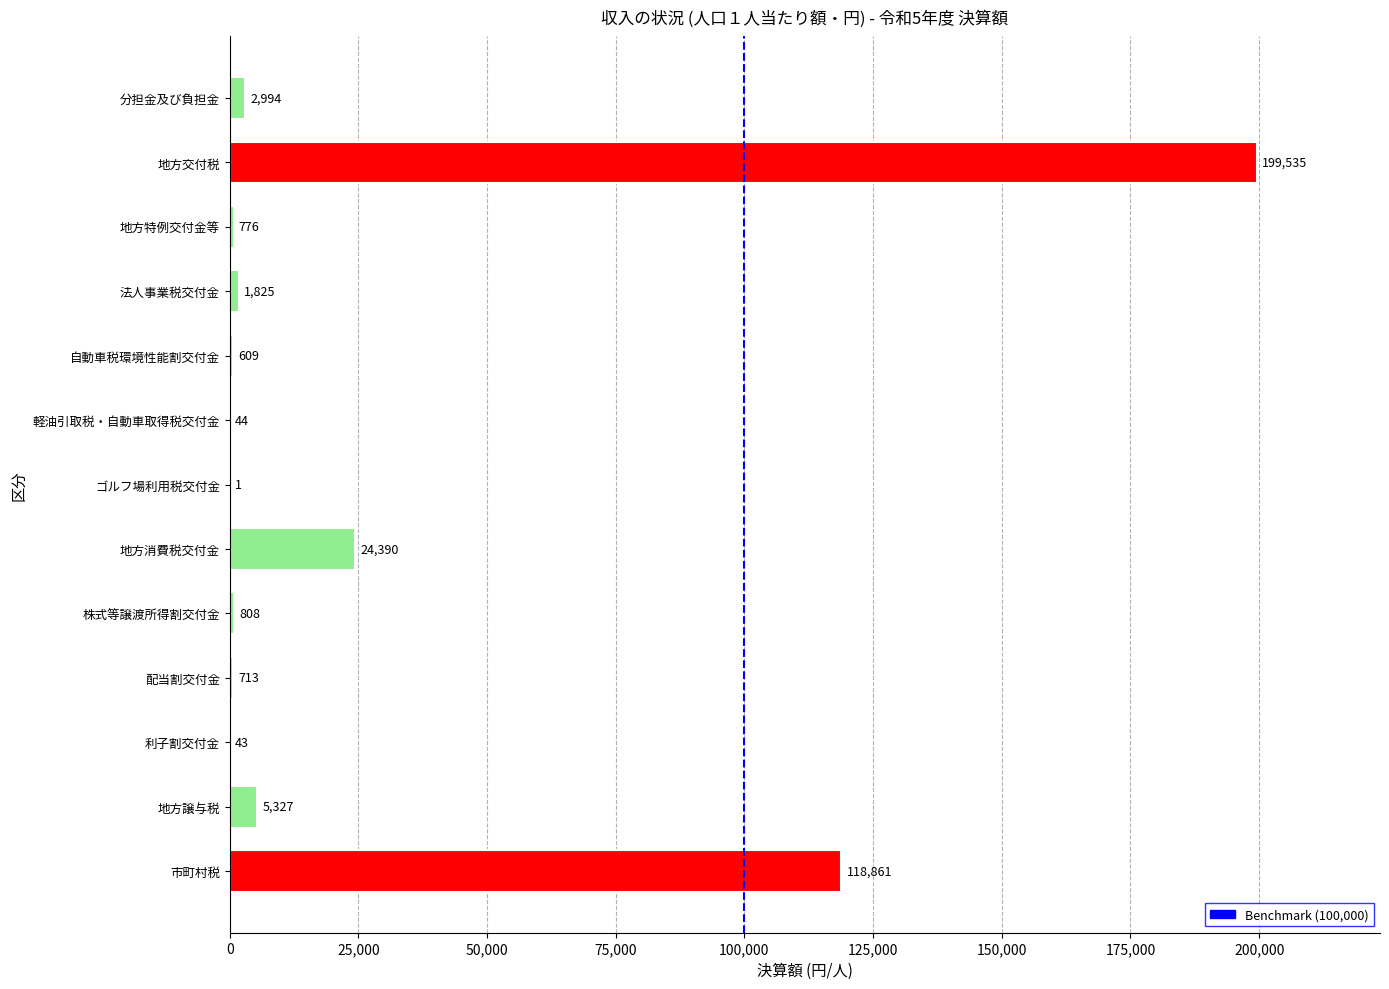

Reading top to bottom, extract all data points from this chart.

分担金及び負担金=2994	地方交付税=199535	地方特例交付金等=776	法人事業税交付金=1825	自動車税環境性能割交付金=609	軽油引取税・自動車取得税交付金=44	ゴルフ場利用税交付金=1	地方消費税交付金=24390	株式等譲渡所得割交付金=808	配当割交付金=713	利子割交付金=43	地方譲与税=5327	市町村税=118861